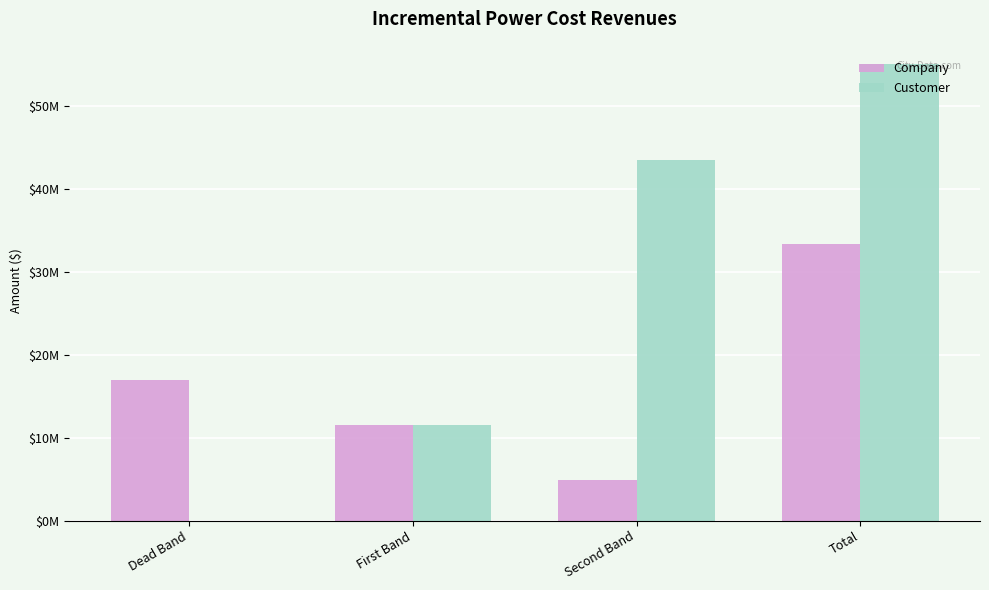

Are the bars horizontal?

No